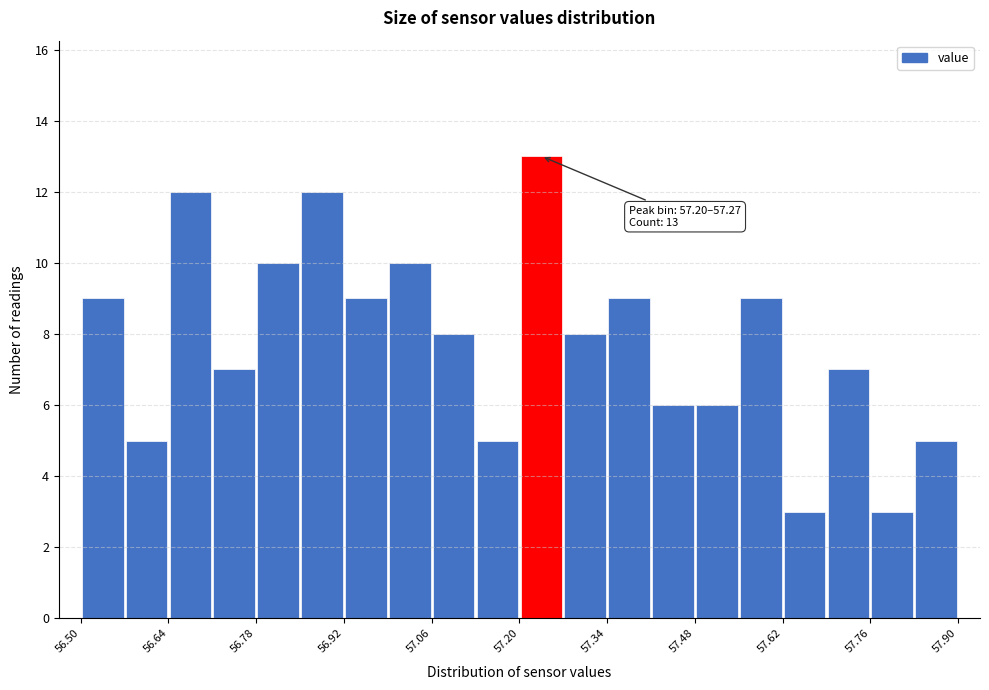

Around what value on the x-axis is the tallest bar? Give the approximate position of its centre, as read against the axis.

57.24